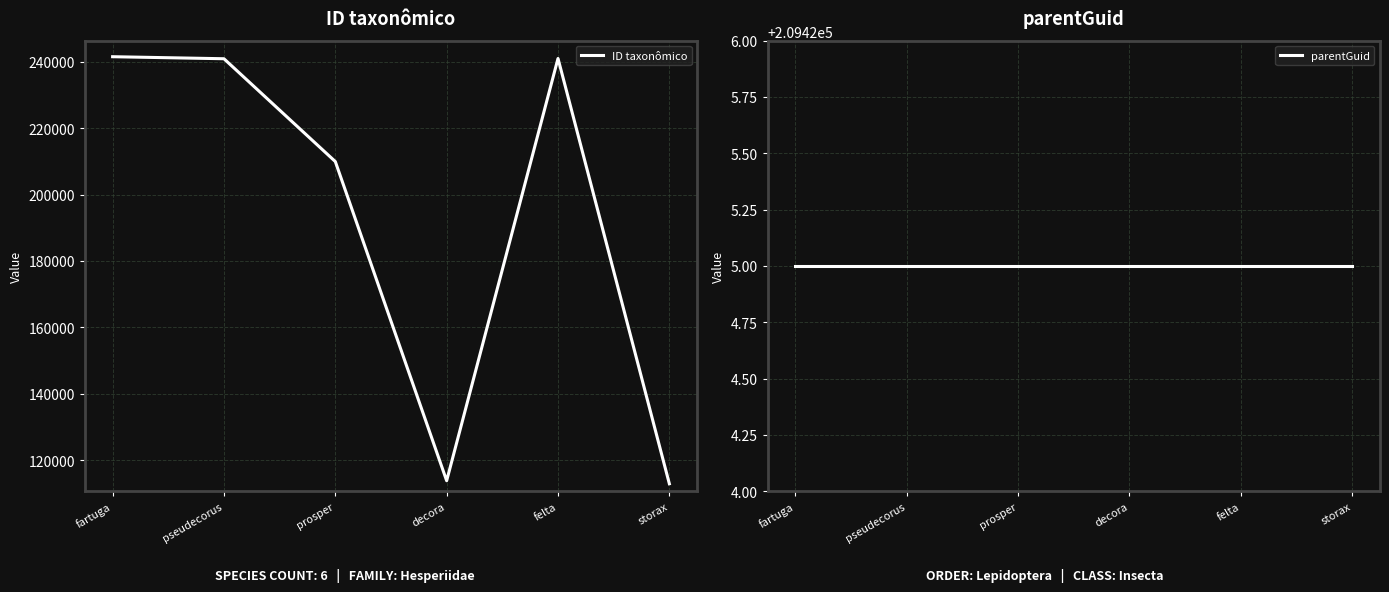

Between prosper and decora, which series saw the biggest shift?

ID taxonômico